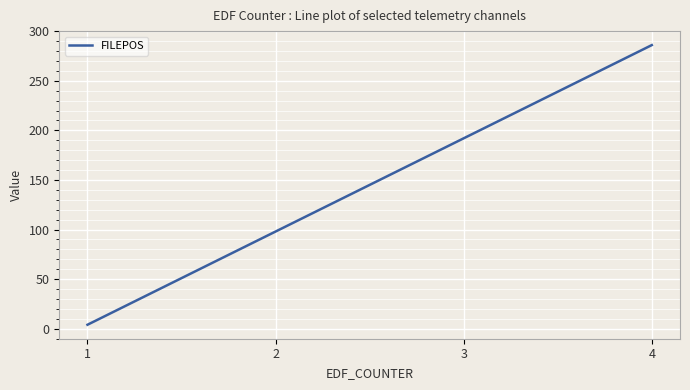

At which category does the chart reach its peak across all series?

4